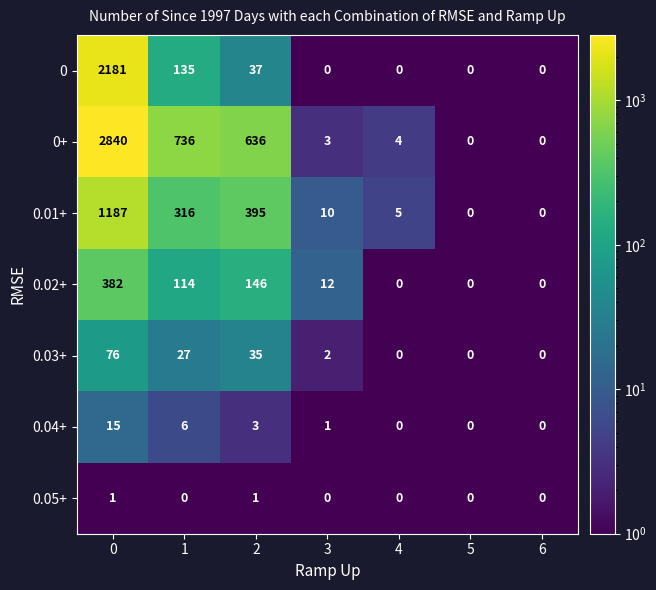

How many data points in 0.01+ are less than 10?

3